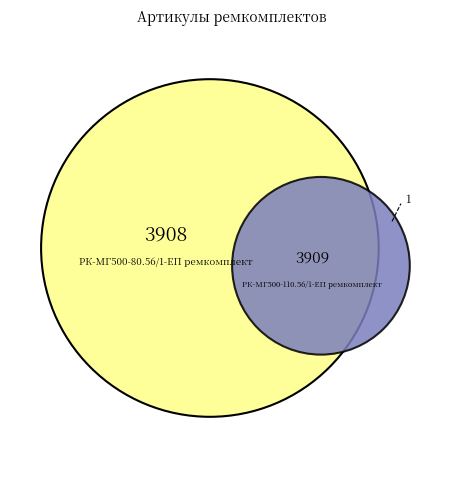

To the nearest percent, what percentage of the pie is РК-МГ500-110.56/1-ЕП ремкомплект?

50%